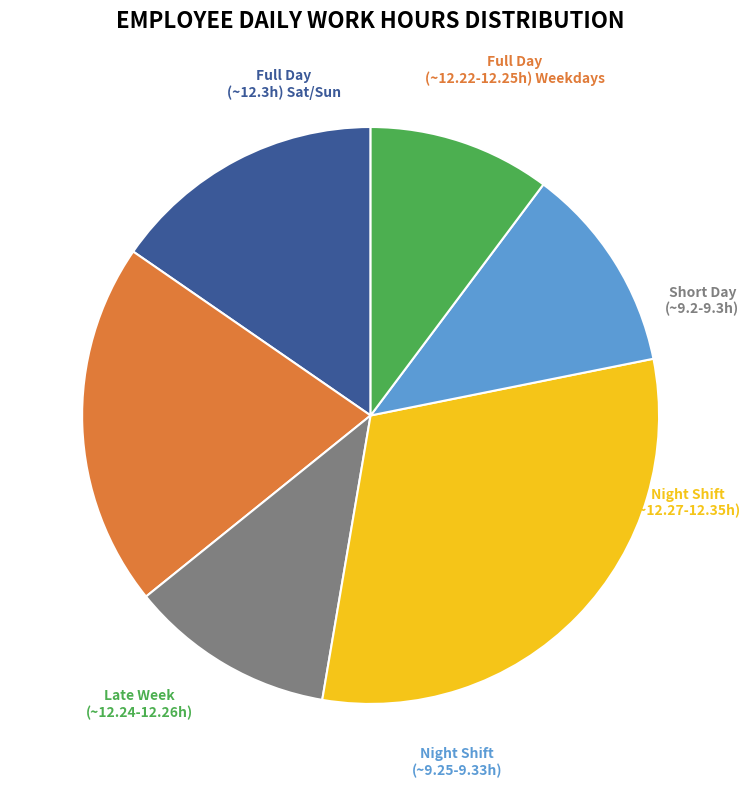

Does any single category account for the majority?

No